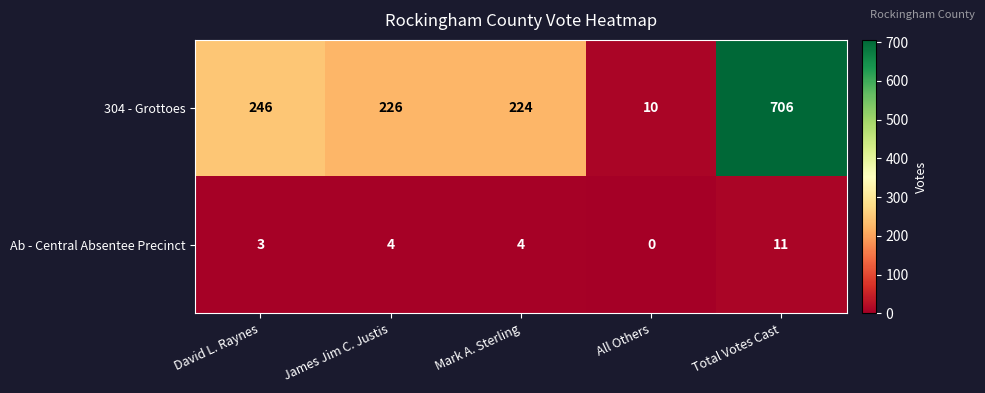

Count the number of data series in this chart.

2